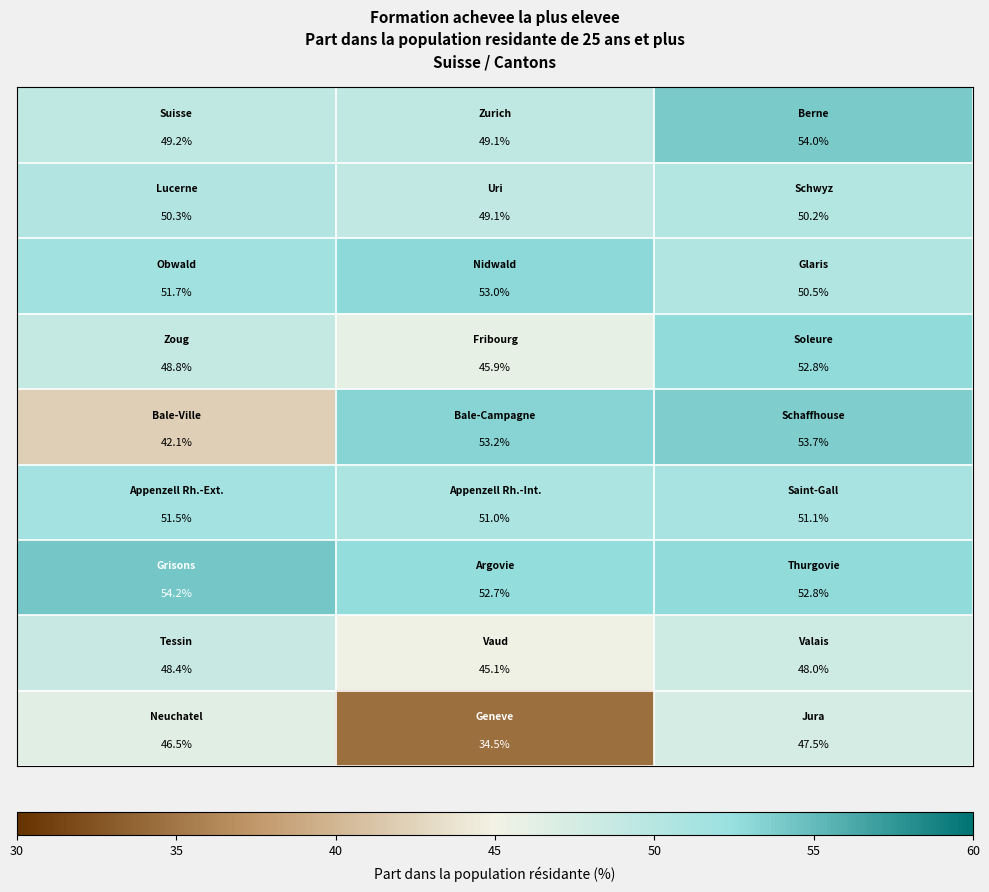

What is the greatest value displayed?

54.2